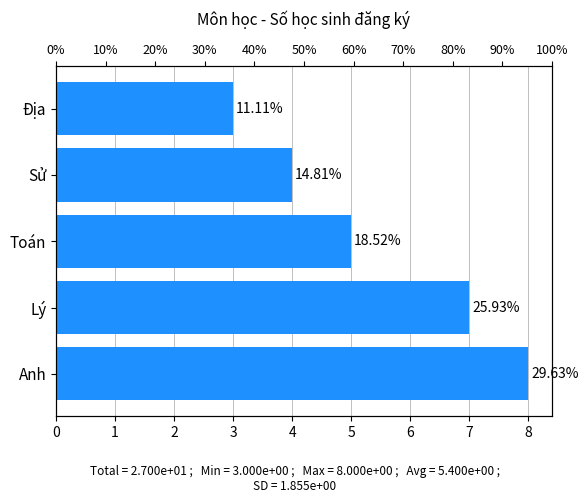

True or false: the data shows 3 at Địa.

True